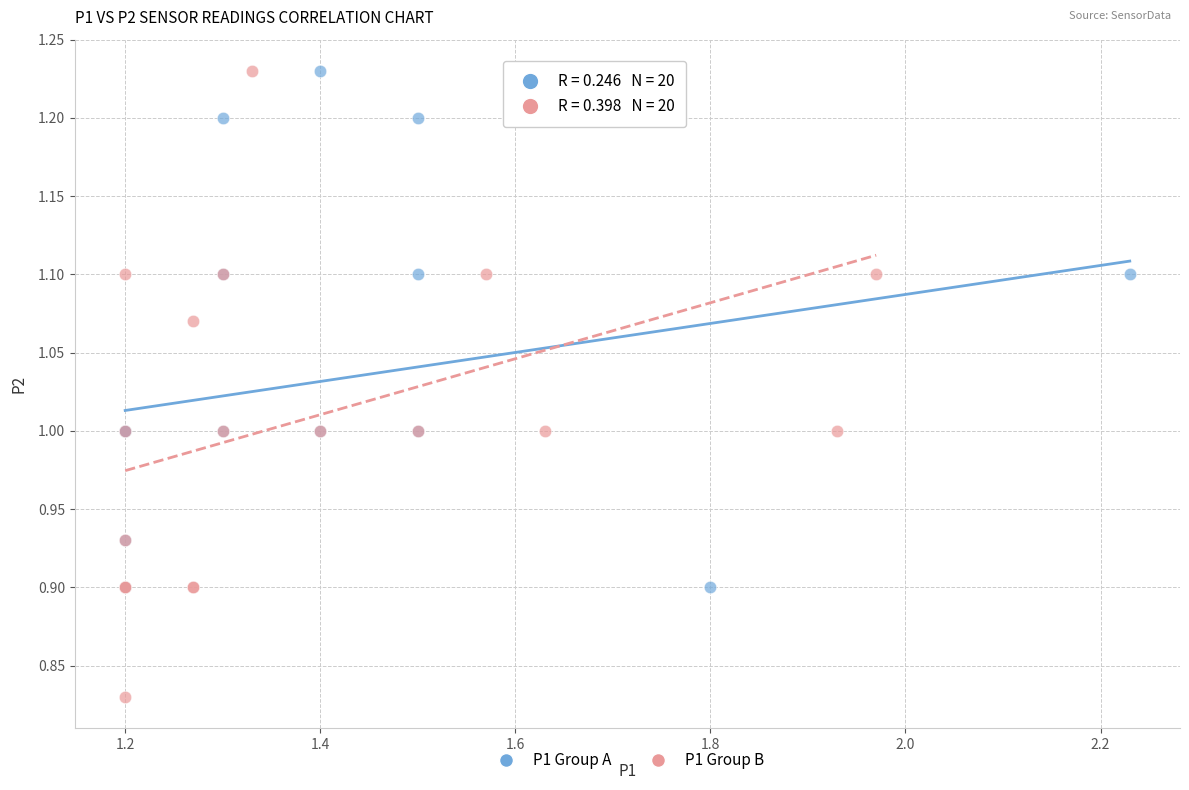

Which series has the widest spread of Y values?

P1 Group B